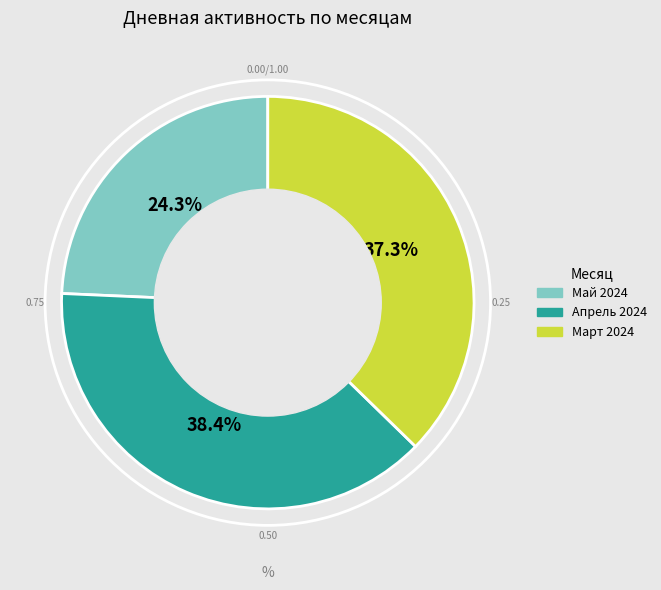

Does any single category account for the majority?

No